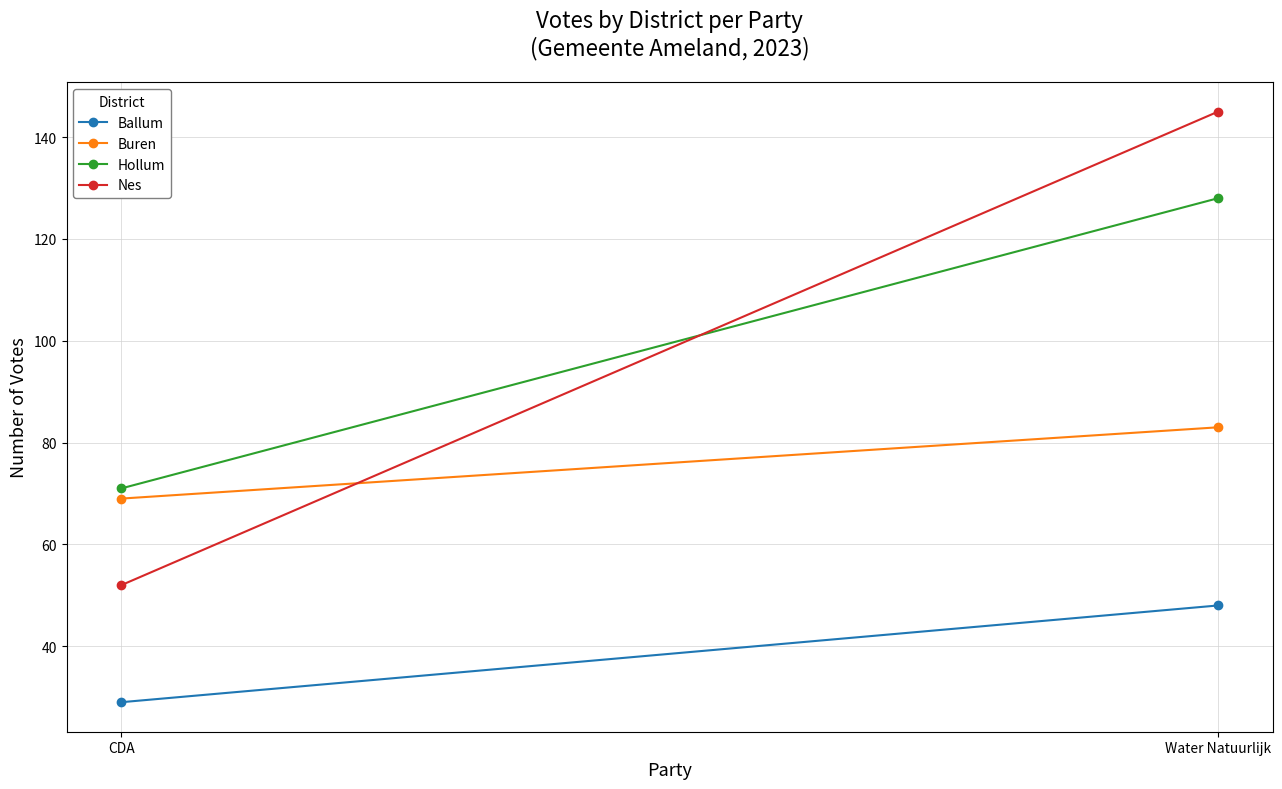

At which label is Hollum closest to 99?

CDA